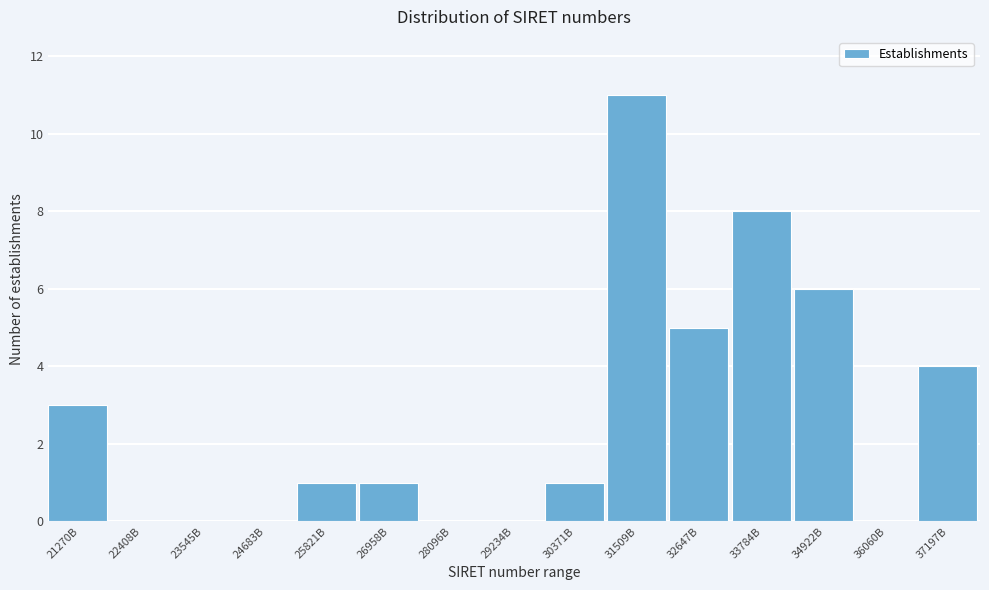

Reading right to left, list all the values displayed in this chart.

37197B=4	36060B=0	34922B=6	33784B=8	32647B=5	31509B=11	30371B=1	29234B=0	28096B=0	26958B=1	25821B=1	24683B=0	23545B=0	22408B=0	21270B=3